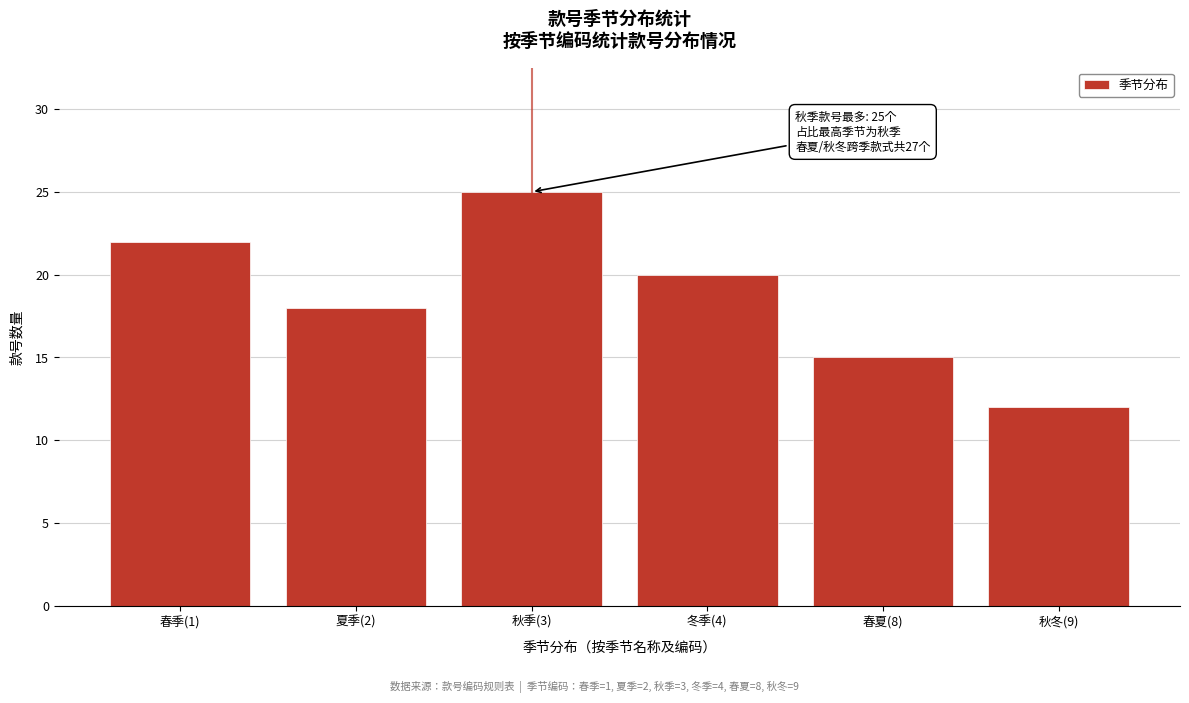

Reading left to right, list all the values displayed in this chart.

22	18	25	20	15	12